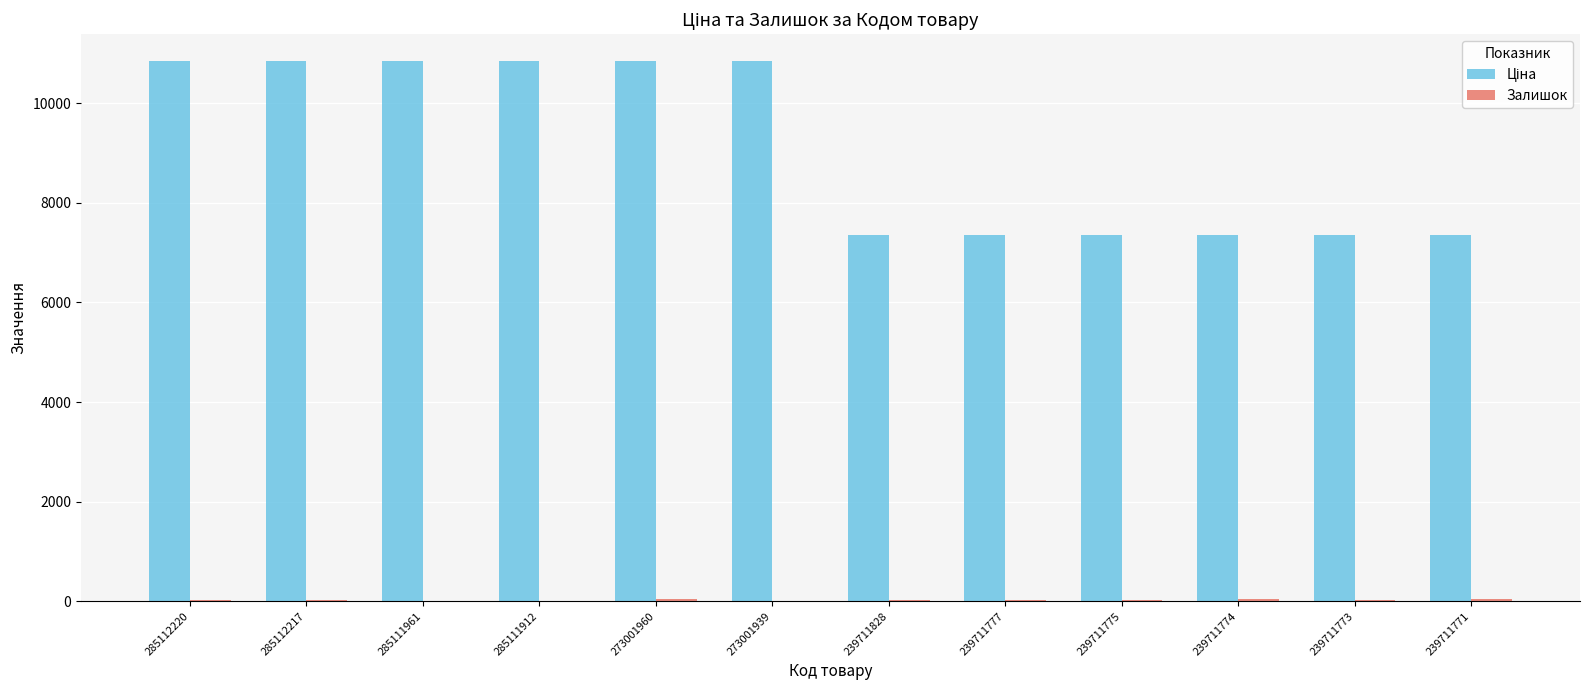

How many groups of bars are there?

12